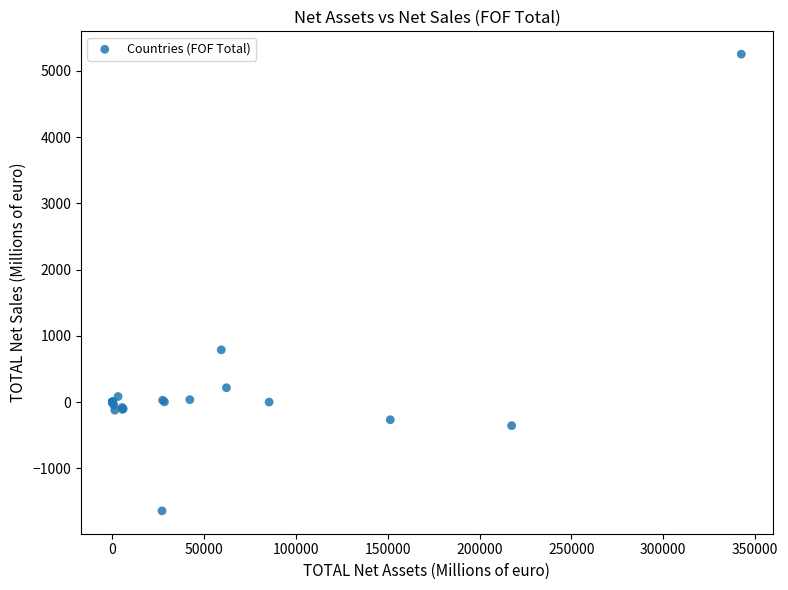

What Y value in the scatter plot is closest to 1804?

788.7